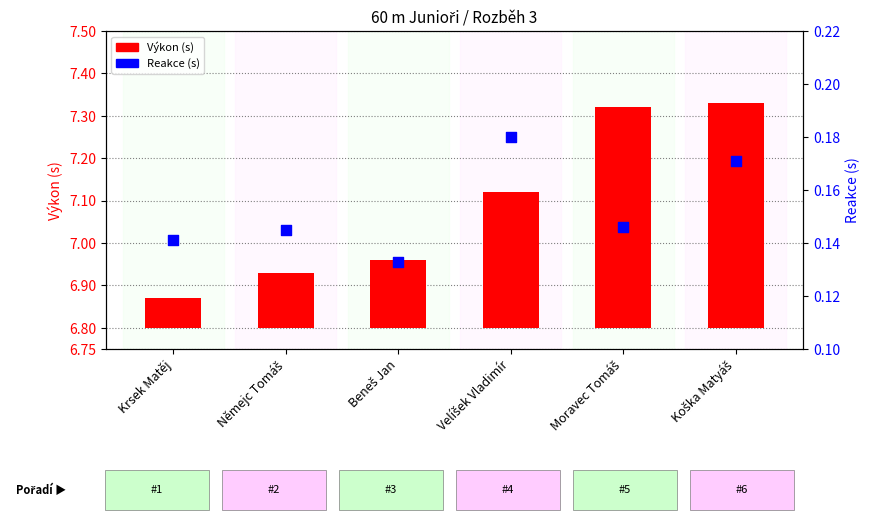

Is the value of Výkon (s) at Moravec Tomáš greater than the value of Reakce (s) at Moravec Tomáš?

Yes